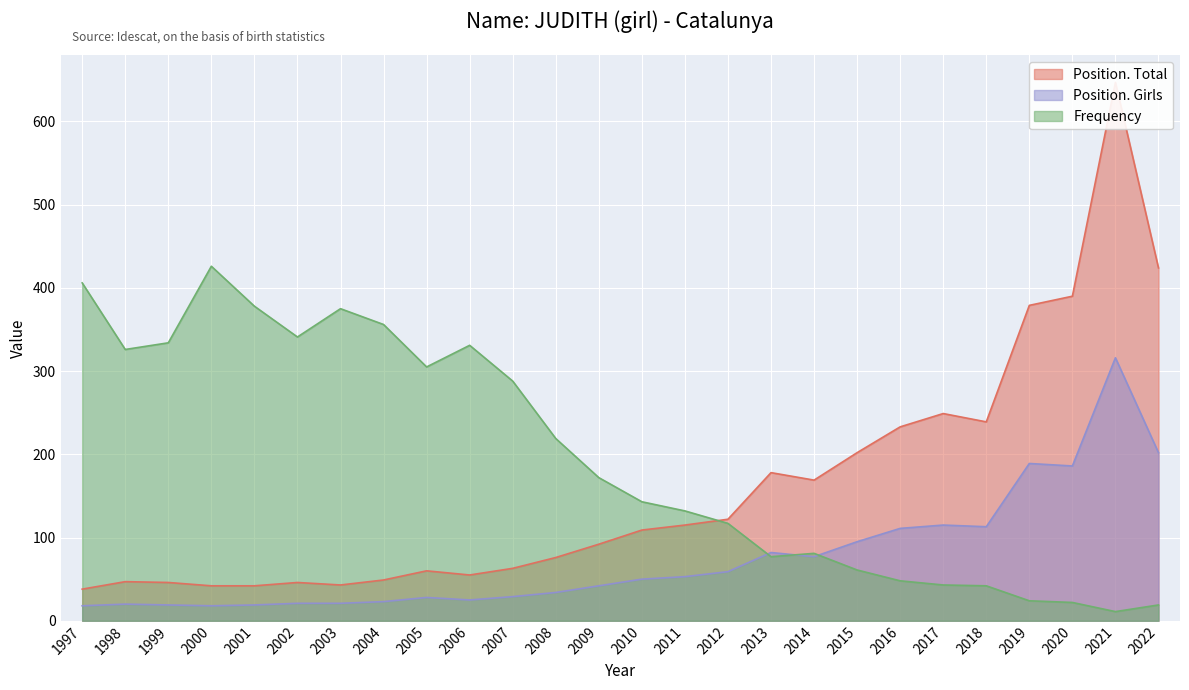

At which label is Position. Girls closest to 167?

2020